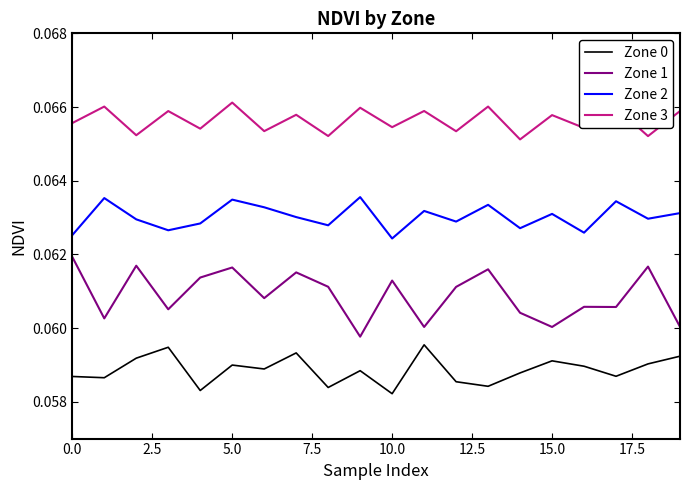

True or false: Zone 1 and Zone 2 intersect in this chart.

False